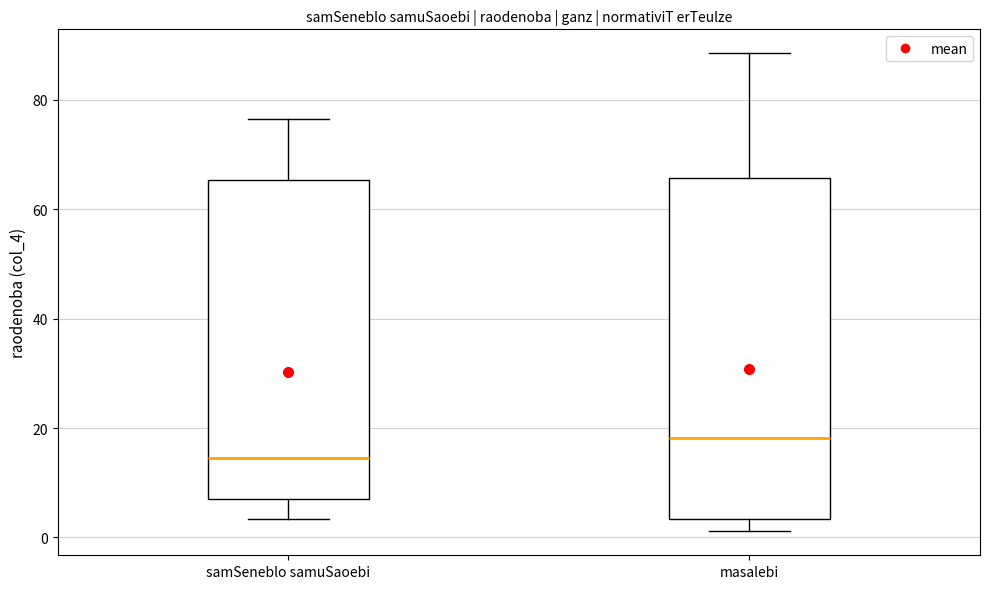

Which box's median line is the highest?

masalebi